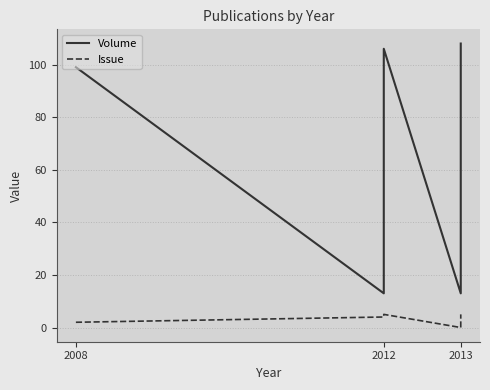

True or false: Volume and Issue cross at least once.

False